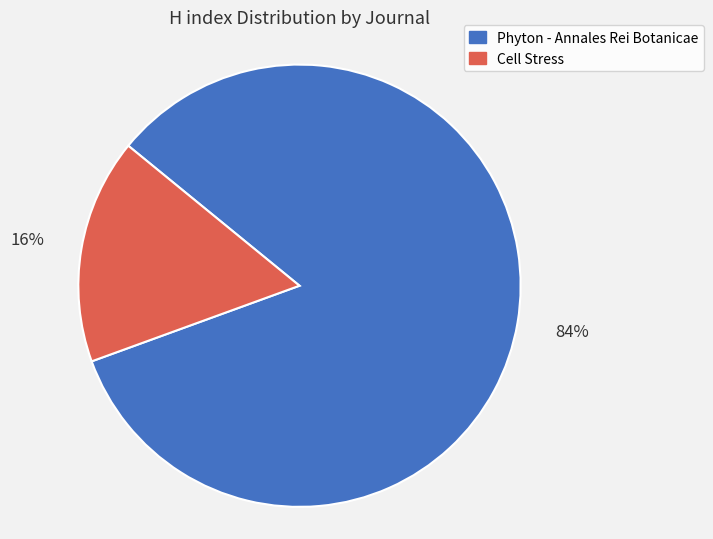

Which slice is the largest?

Phyton - Annales Rei Botanicae